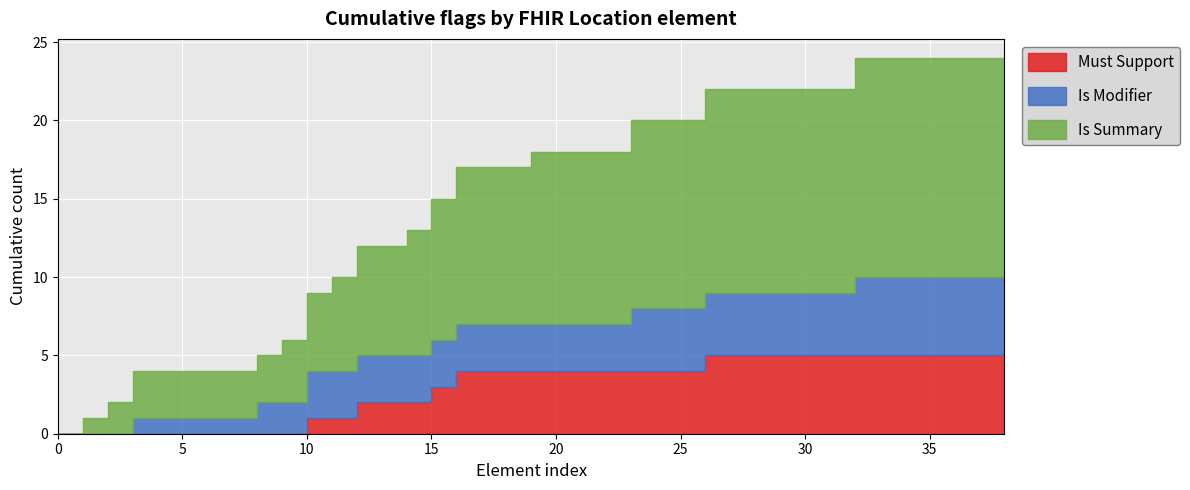

The value of Is Summary at Location.partOf is 0. True or false?

True